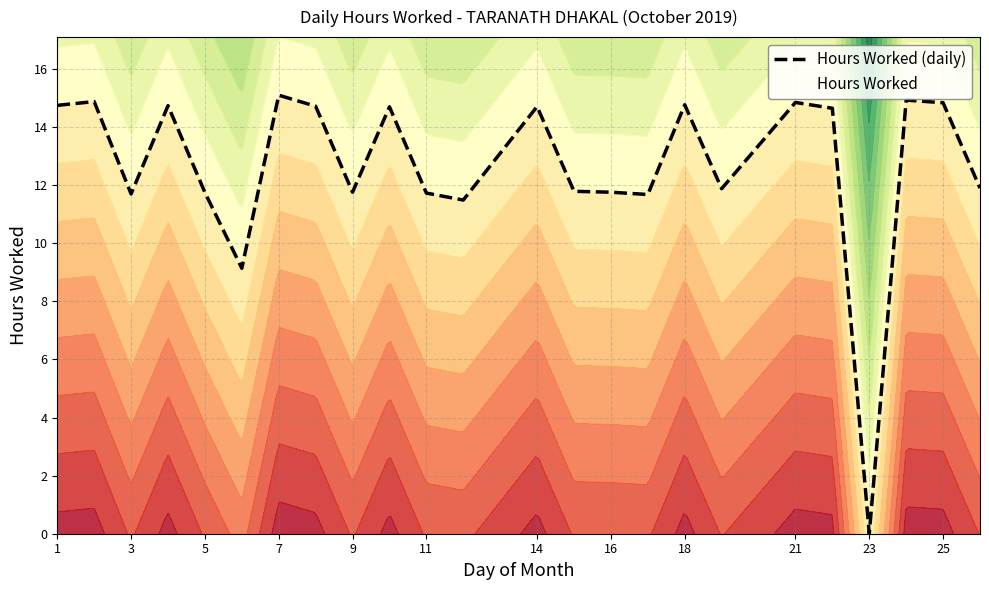

What is the maximum value for Hours Worked (daily)?

15.1